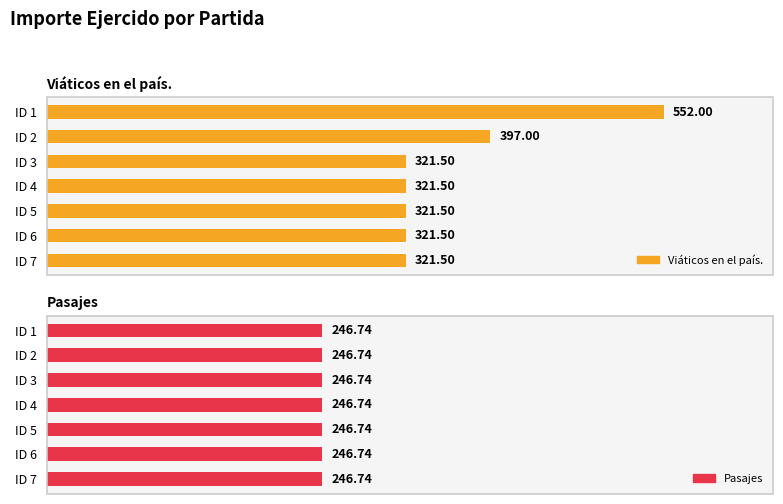

Which series has the largest range (max minus min)?

Viáticos en el país.